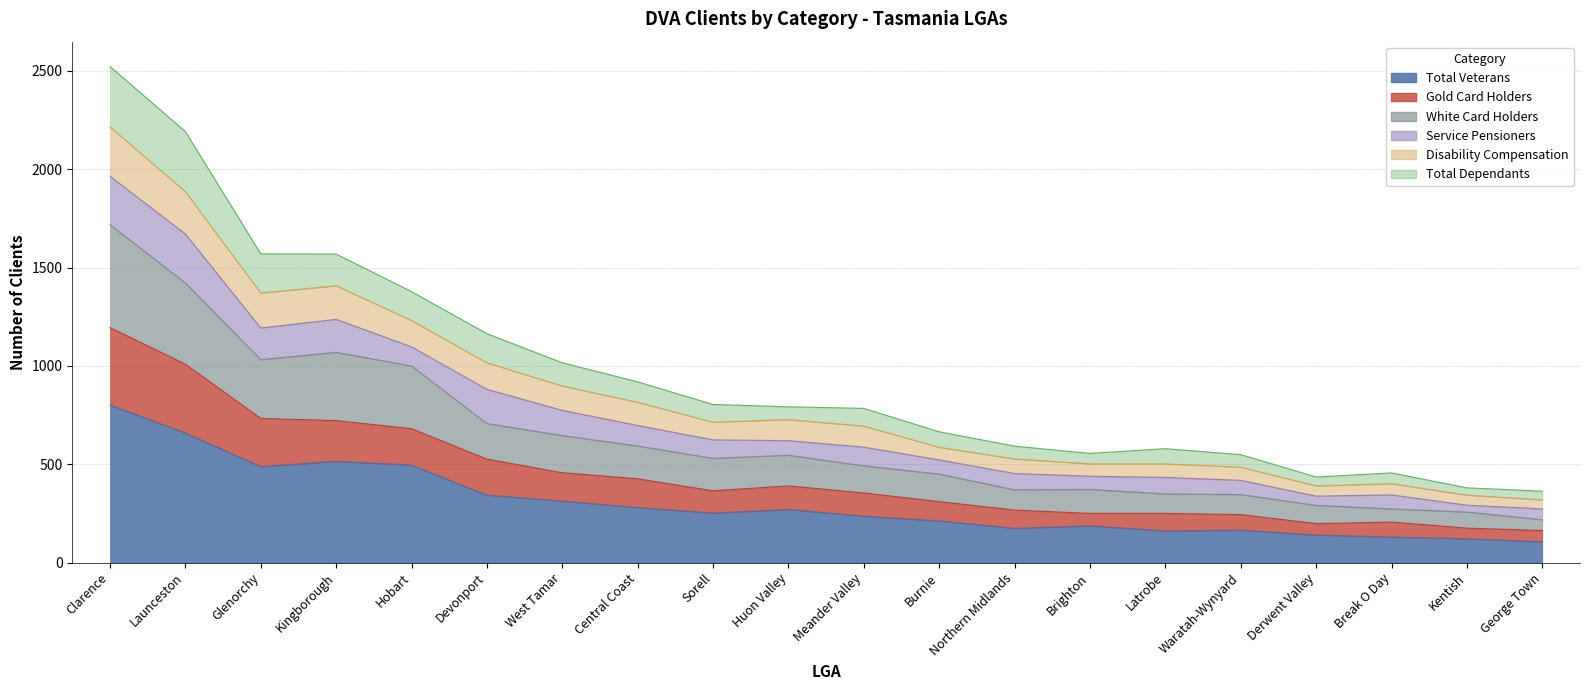

Which category has the lowest value in the White Card Holders series?

George Town